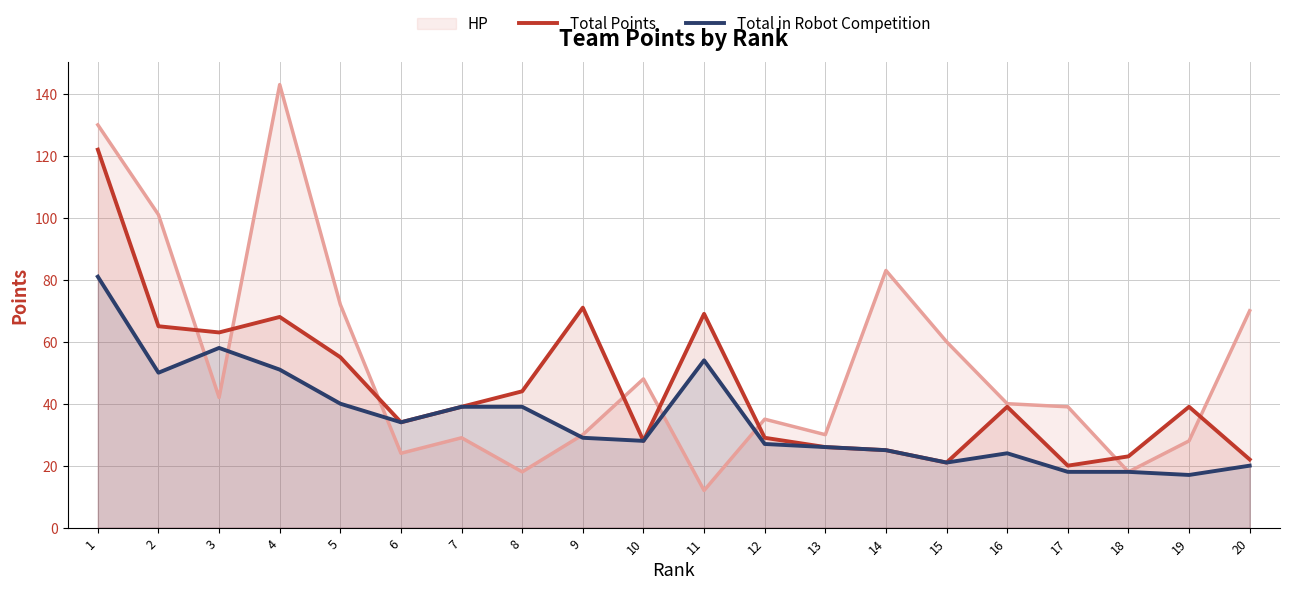

What is the difference between the Total in Robot Competition values at 9 and 12?

2